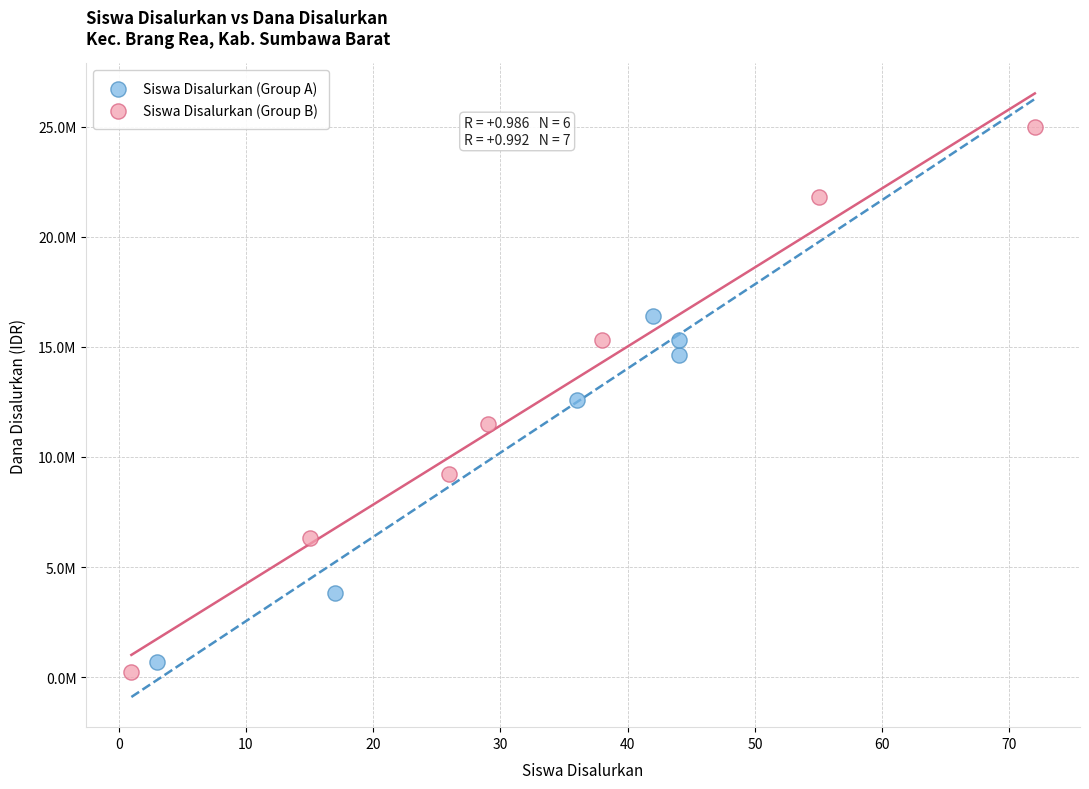

What are all the series names shown in the legend?

Siswa Disalurkan (Group A), Siswa Disalurkan (Group B)